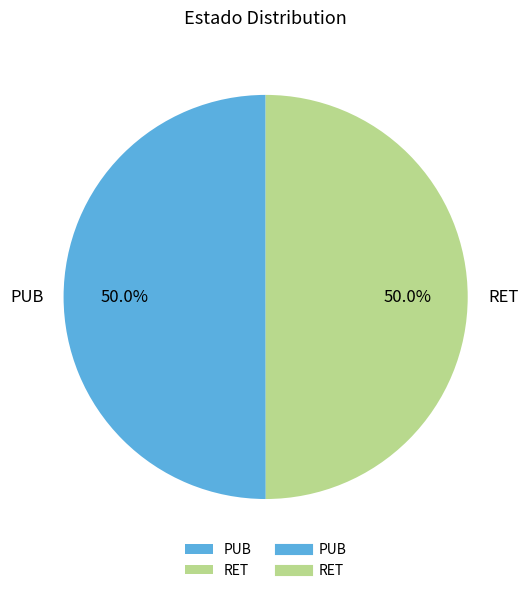

What is the ratio of the value at PUB to the value at RET?

1.0